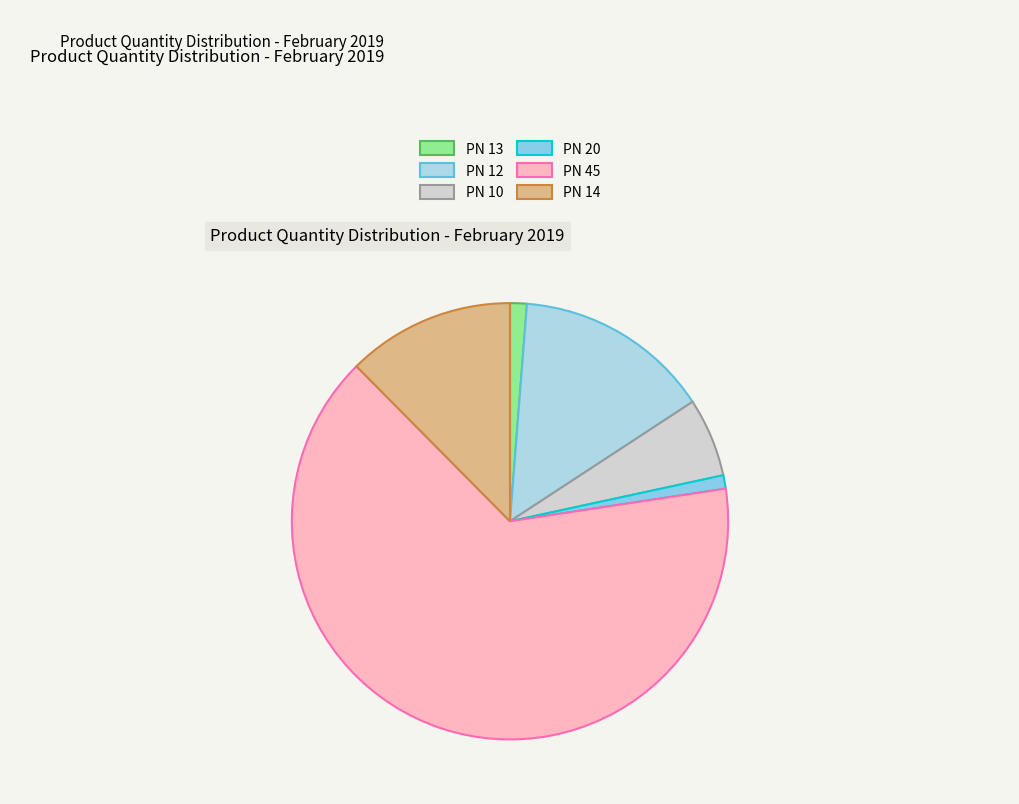

Count the number of slices in the pie.

6